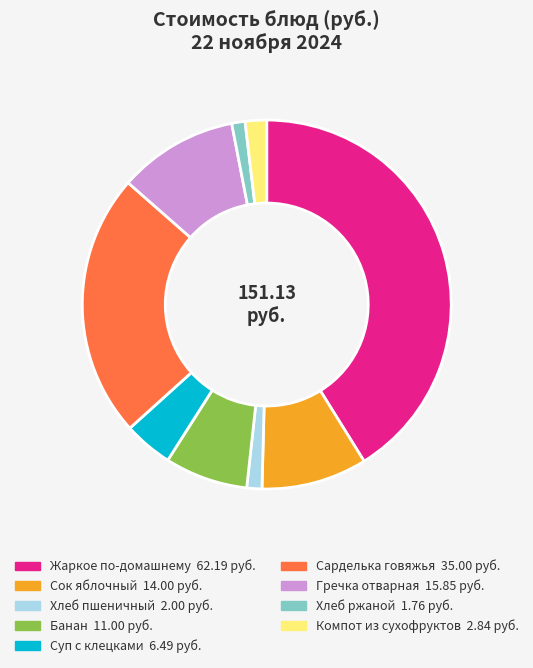

The Хлеб ржаной slice represents 1% of the pie. True or false?

True